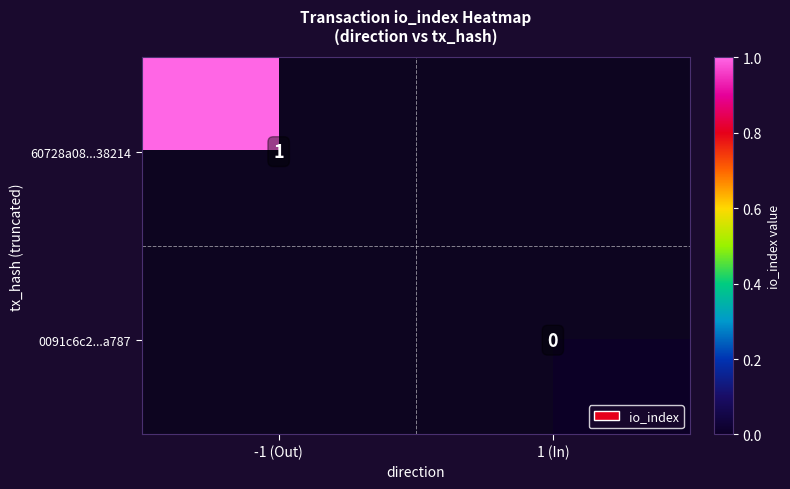

Between 1 (In) and -1 (Out), which is larger?

-1 (Out)